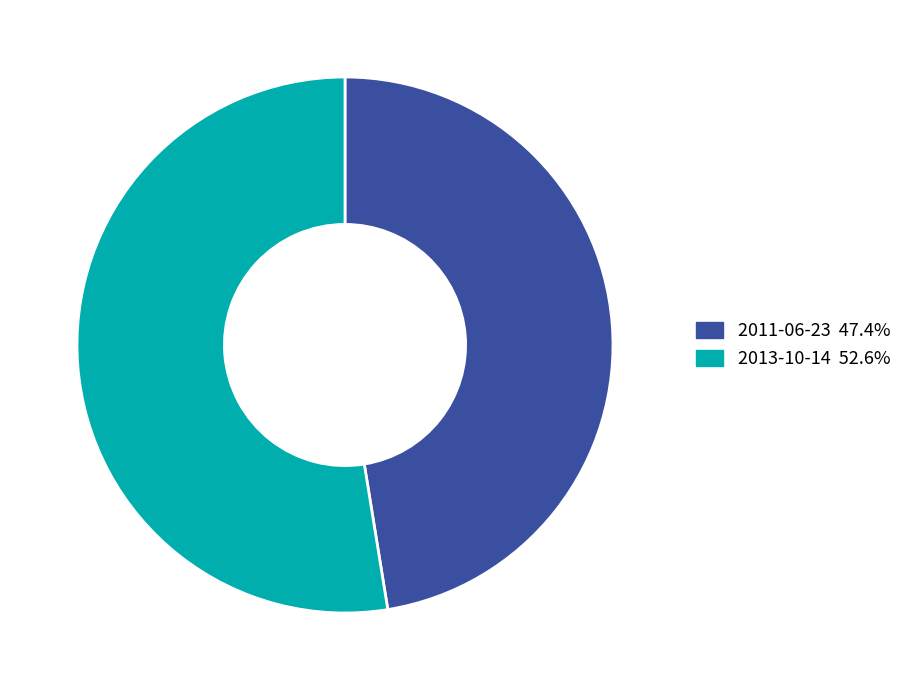

Approximately how many times larger is the value at 2013-10-14 compared to 2011-06-23?

1.1